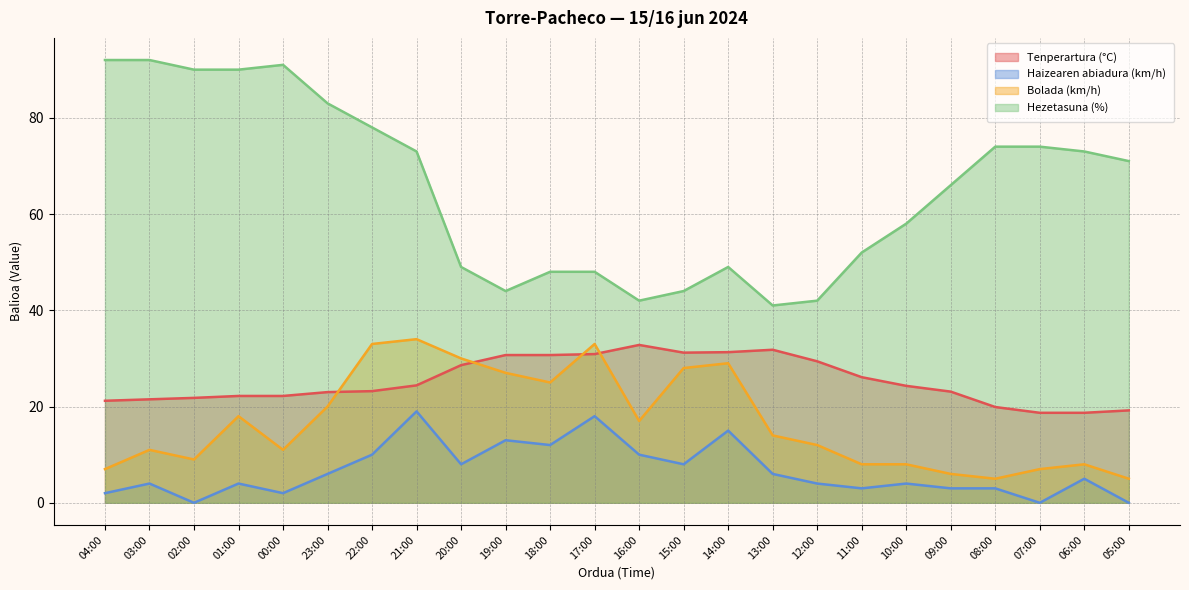

True or false: Haizearen abiadura (km/h) and Hezetasuna (%) intersect in this chart.

False